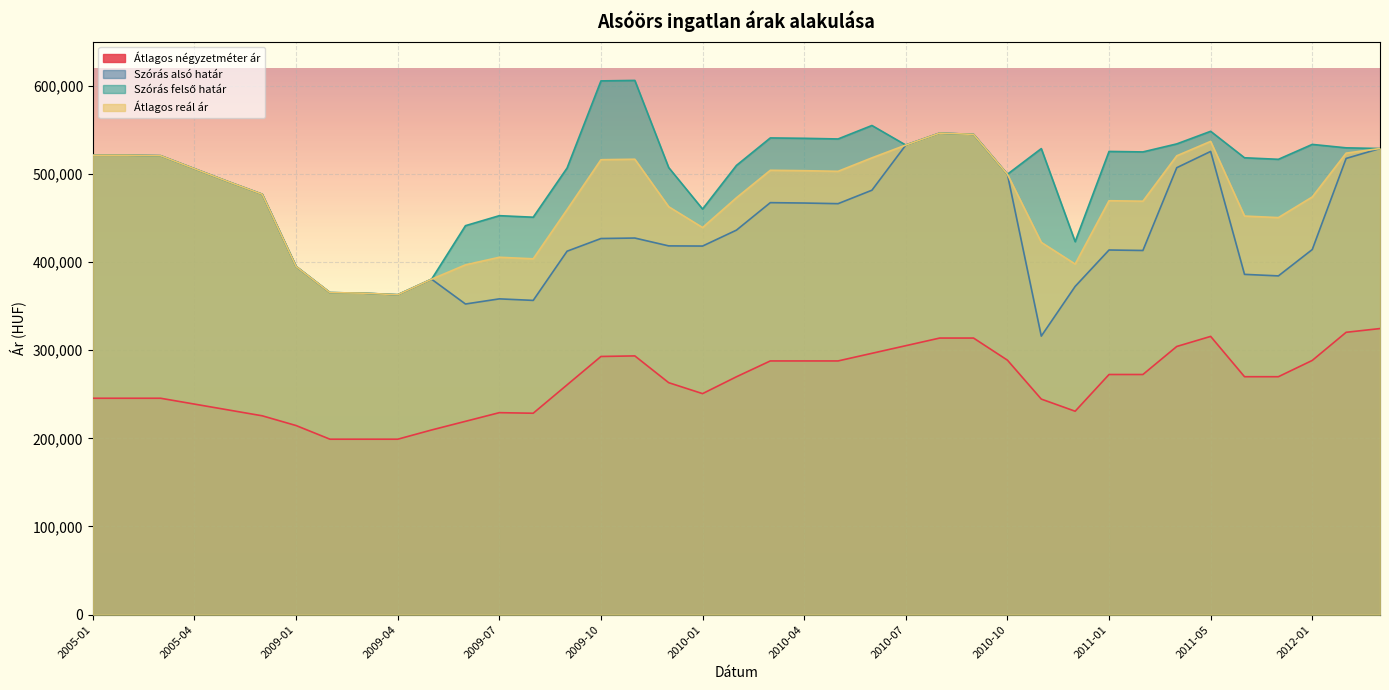

Rank the series at 2005-03 from lowest to highest value.

Átlagos négyzetméter ár, Szórás alsó határ, Szórás felső határ, Átlagos reál ár